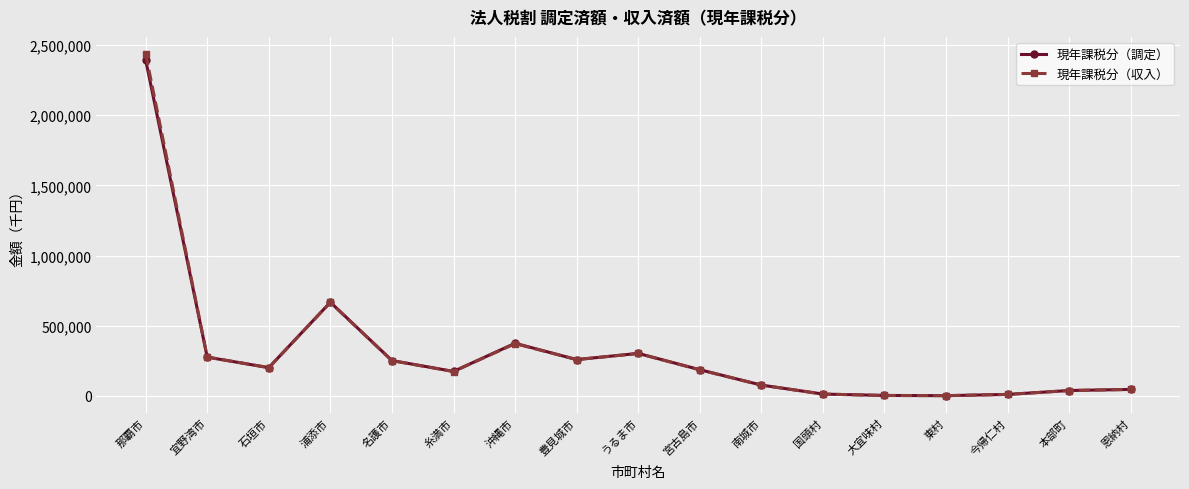

True or false: 現年課税分（収入） has a value of 10504 at 今帰仁村.

True